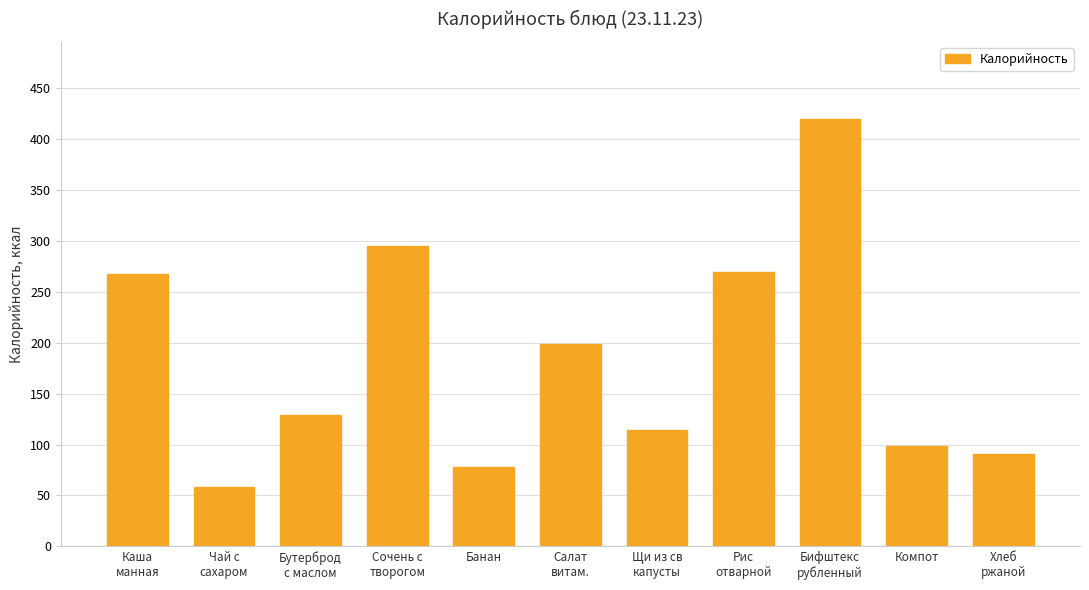

How many distinct data groups are displayed?

1